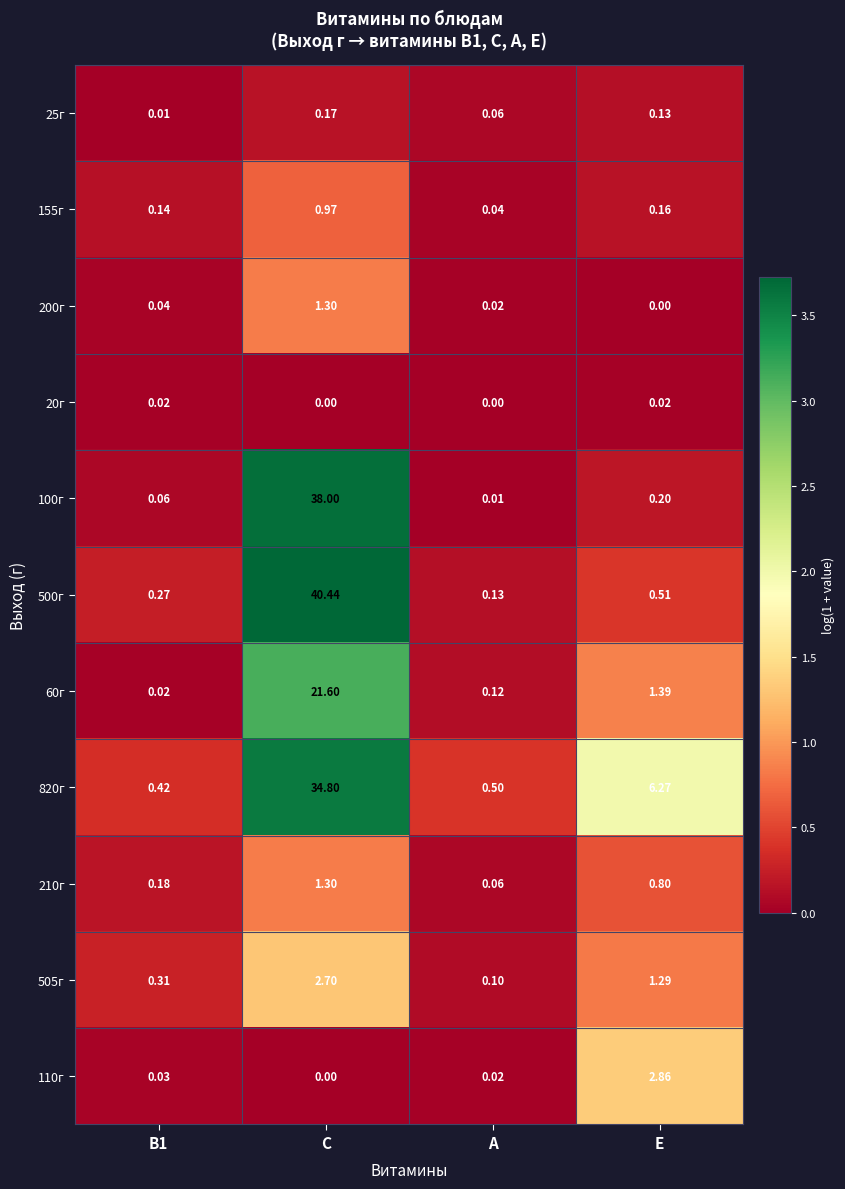

Between С and А, which series saw the biggest shift?

500г